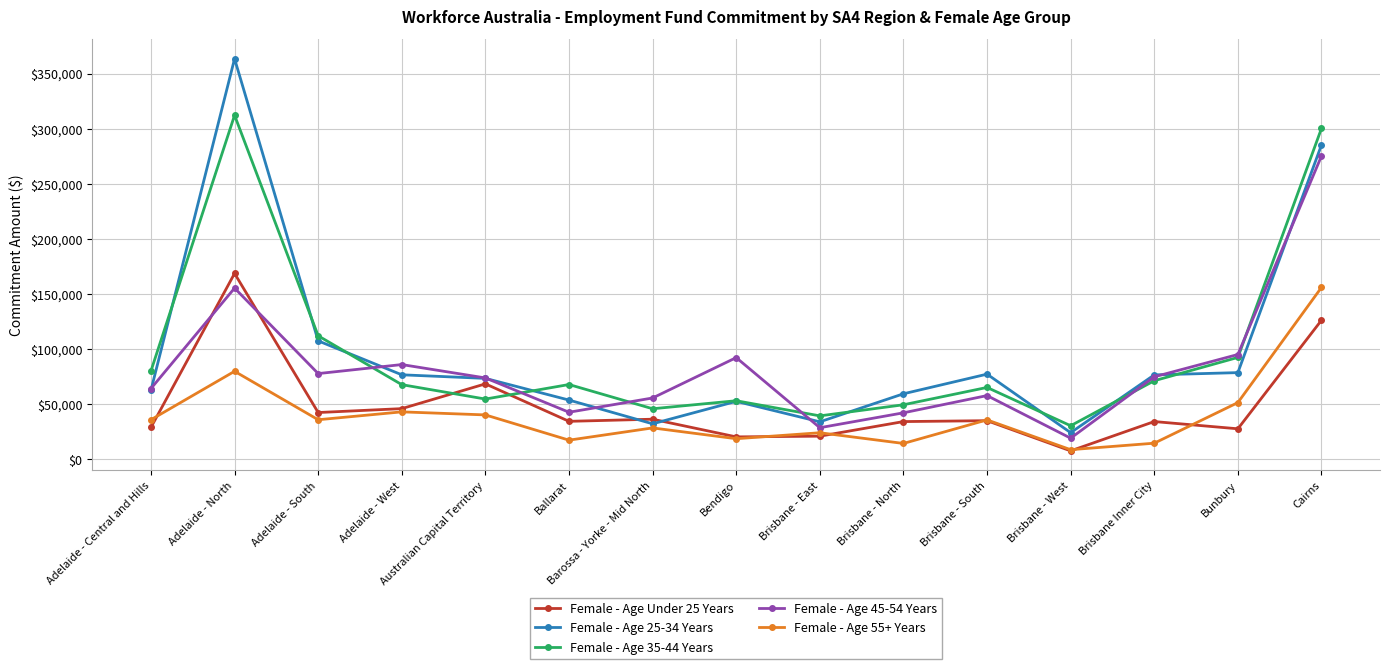

What are all the series names shown in the legend?

Female - Age Under 25 Years, Female - Age 25-34 Years, Female - Age 35-44 Years, Female - Age 45-54 Years, Female - Age 55+ Years